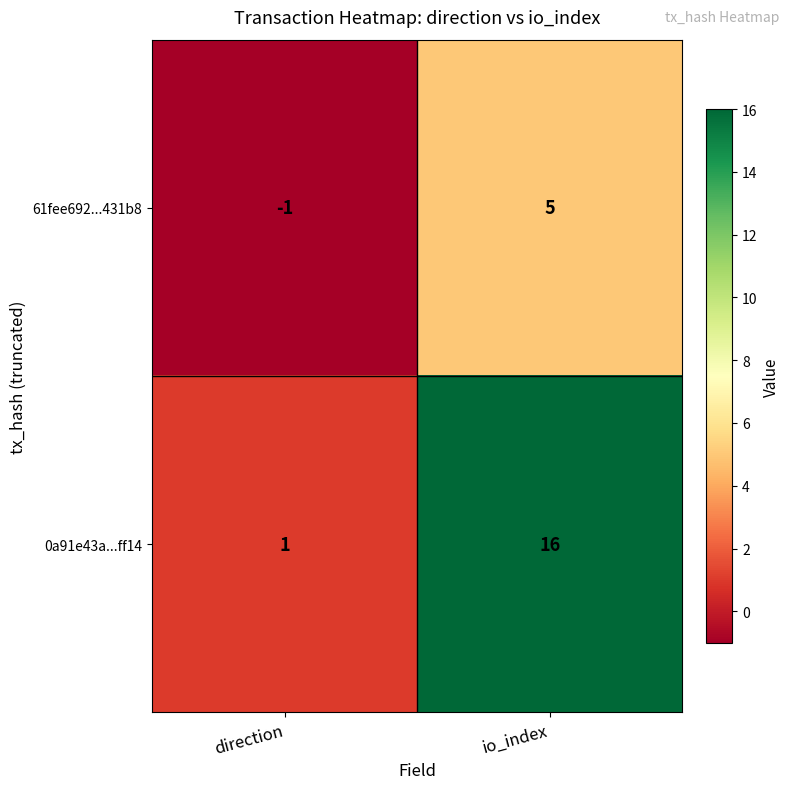

Rank the categories by 61fee692...431b8 value from lowest to highest.

direction, io_index